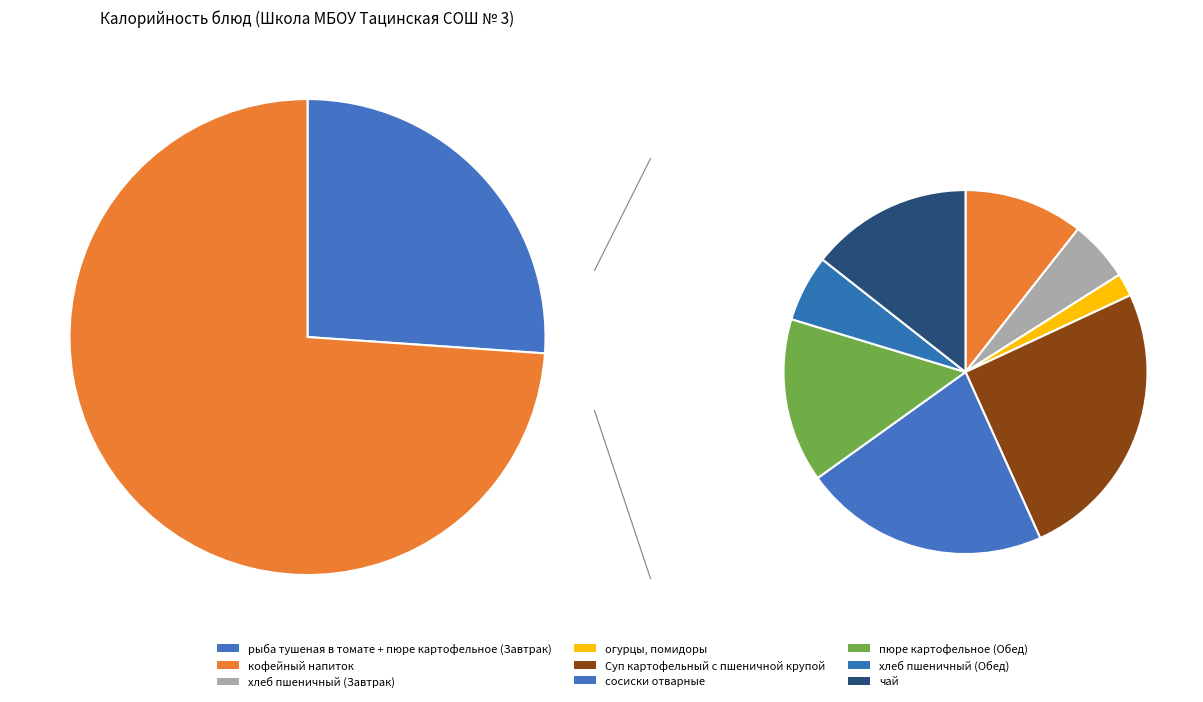

The хлеб пшеничный (Обед) slice represents 1% of the pie. True or false?

False